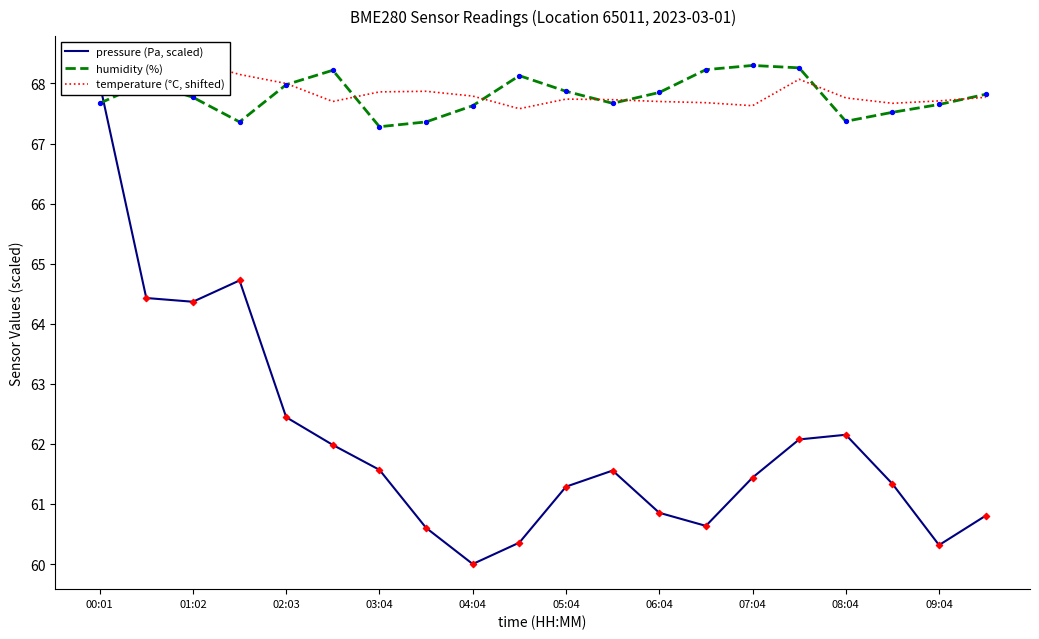

What are all the series names shown in the legend?

pressure (Pa, scaled), humidity (%), temperature (°C, shifted)